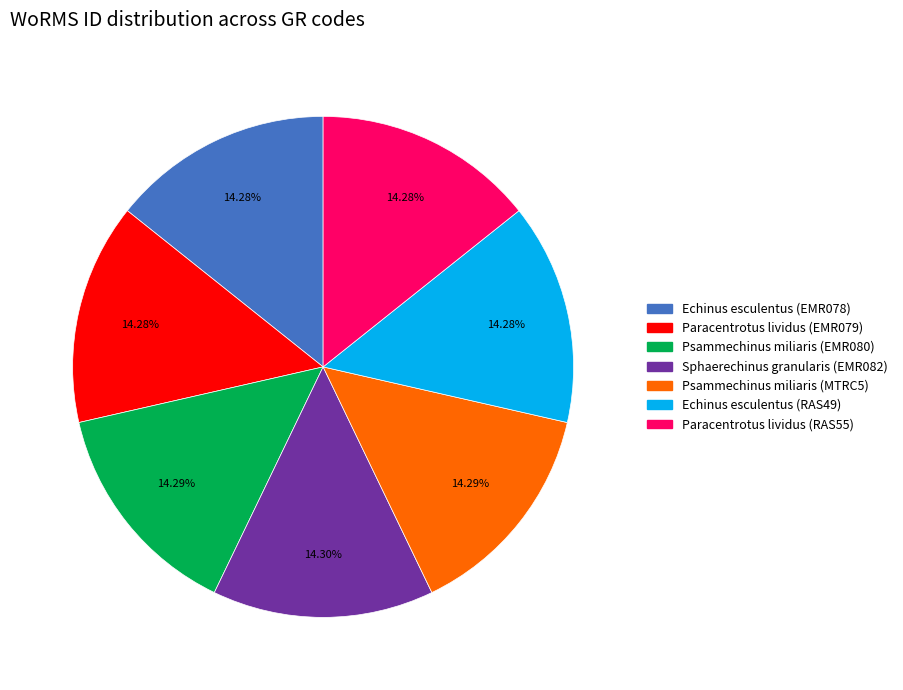

What is the ratio of the value at Echinus esculentus (EMR078) to the value at Psammechinus miliaris (EMR080)?

1.0